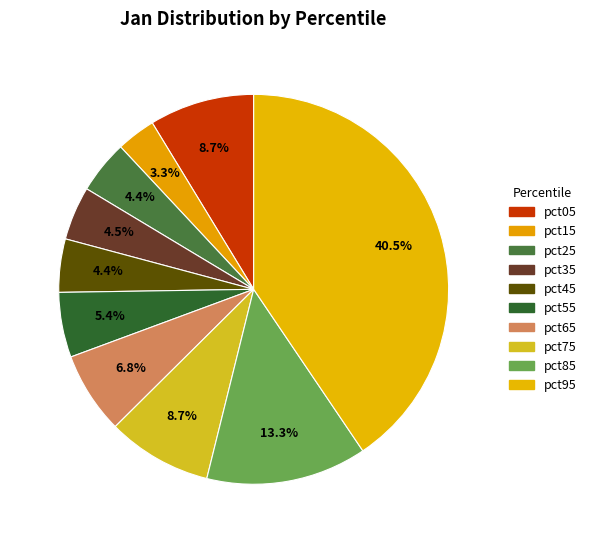

Rank the categories by value from highest to lowest.

pct95, pct85, pct05, pct75, pct65, pct55, pct35, pct25, pct45, pct15